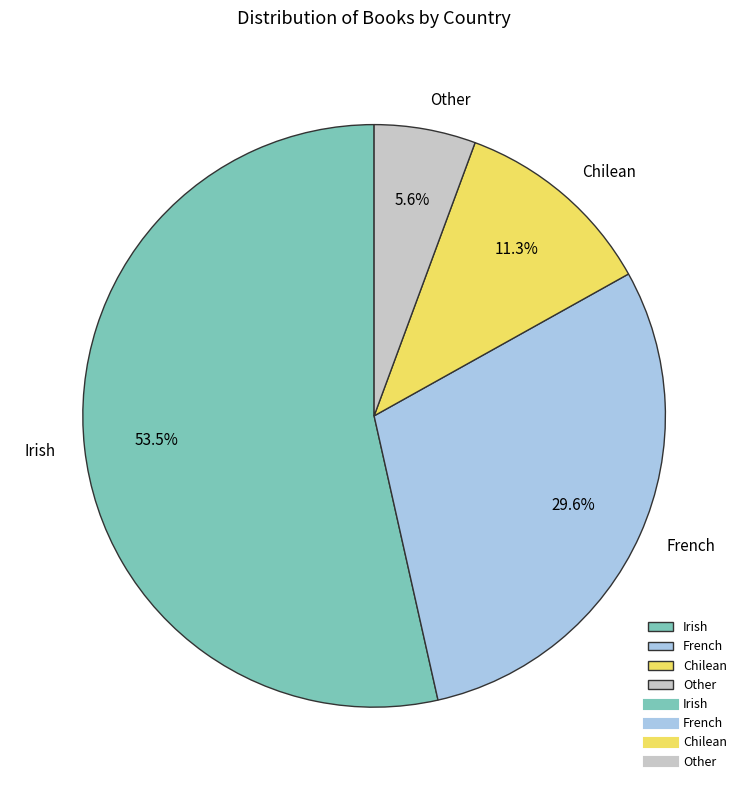

To the nearest percent, what percentage of the pie is Chilean?

11%